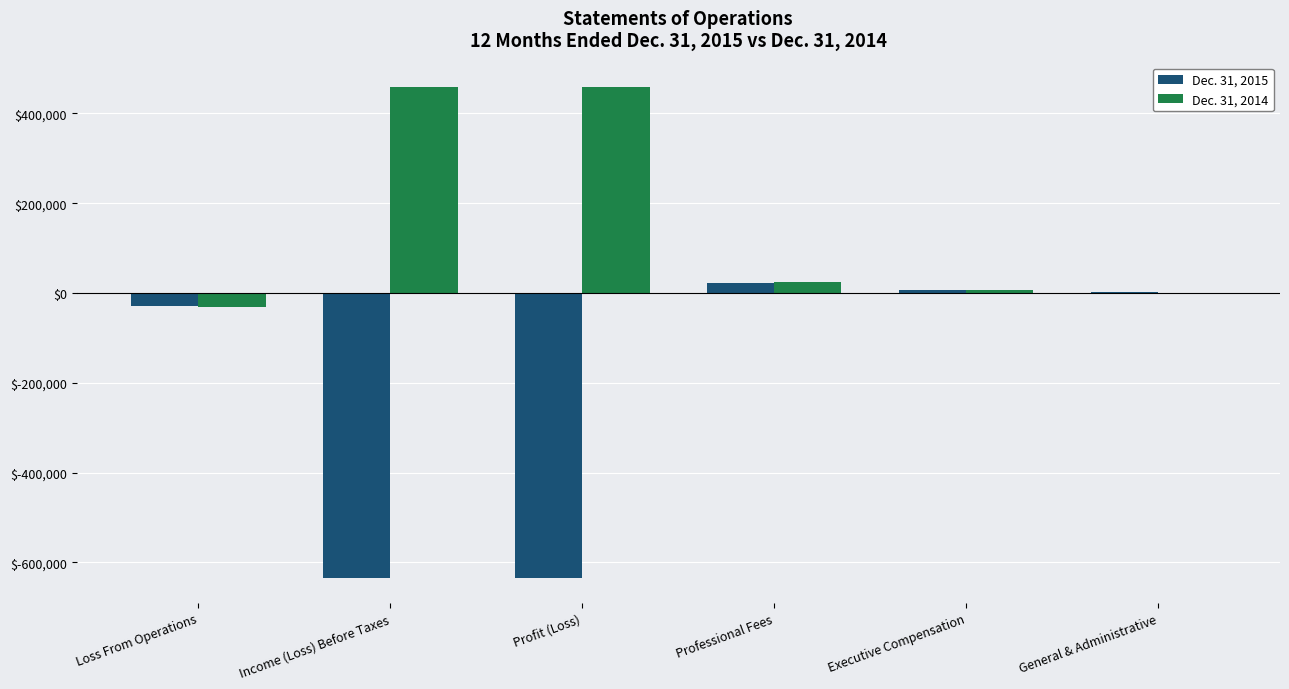

Are the bars grouped side by side (vs. stacked)?

Yes